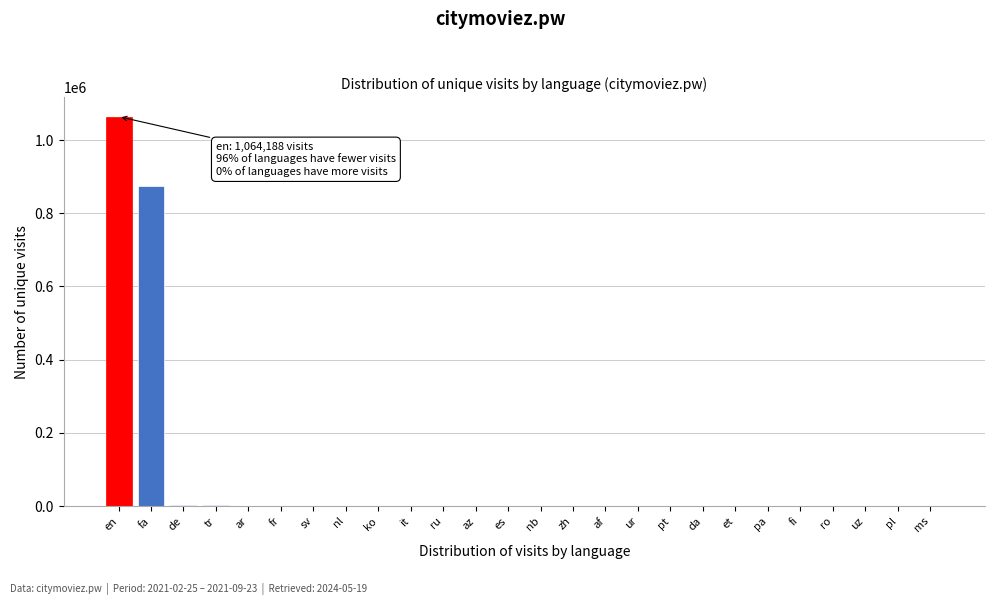

At which category does the chart reach its peak across all series?

en